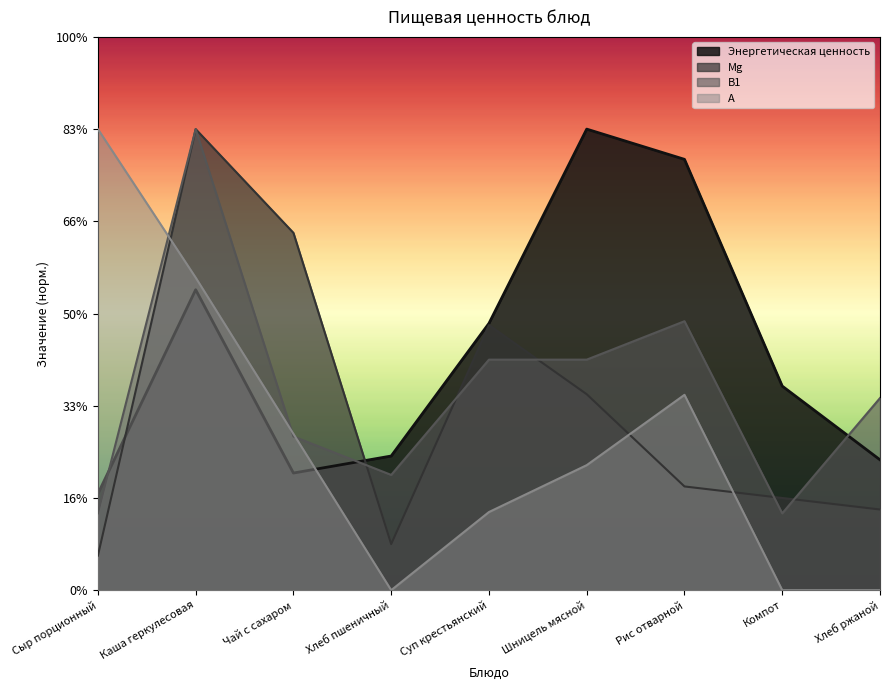

How many lines are shown in the chart?

4